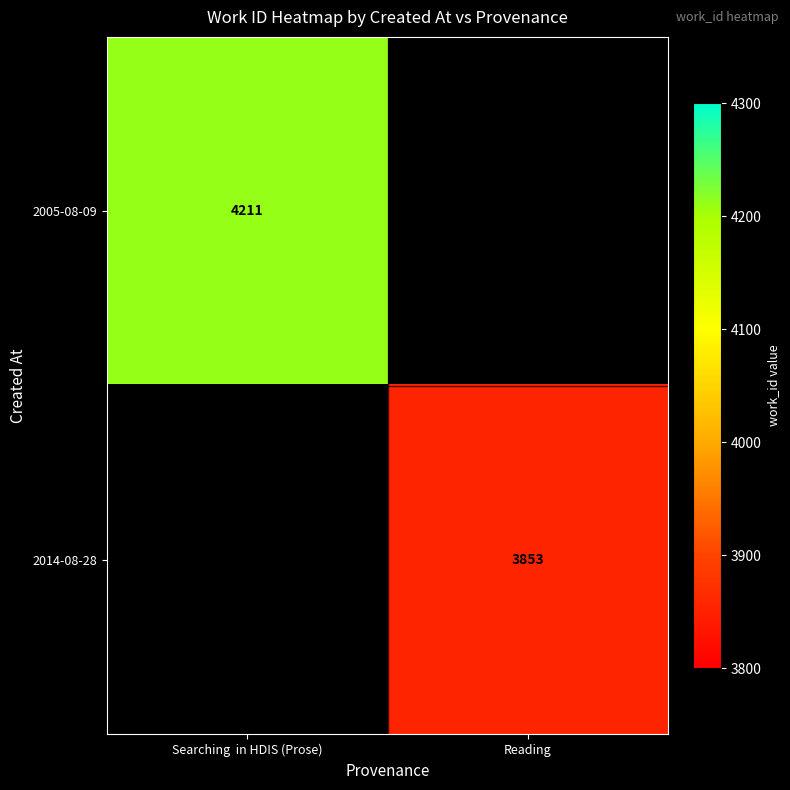

The 2005-08-09 series shows 5927 at Searching  in HDIS (Prose). True or false?

False